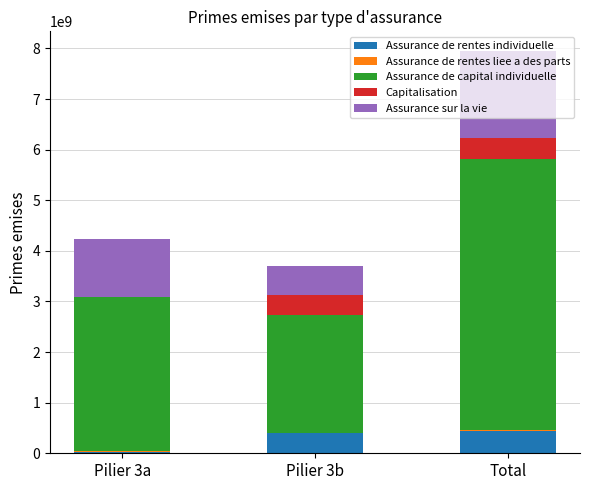

At which category is the sum across all series the highest?

Total